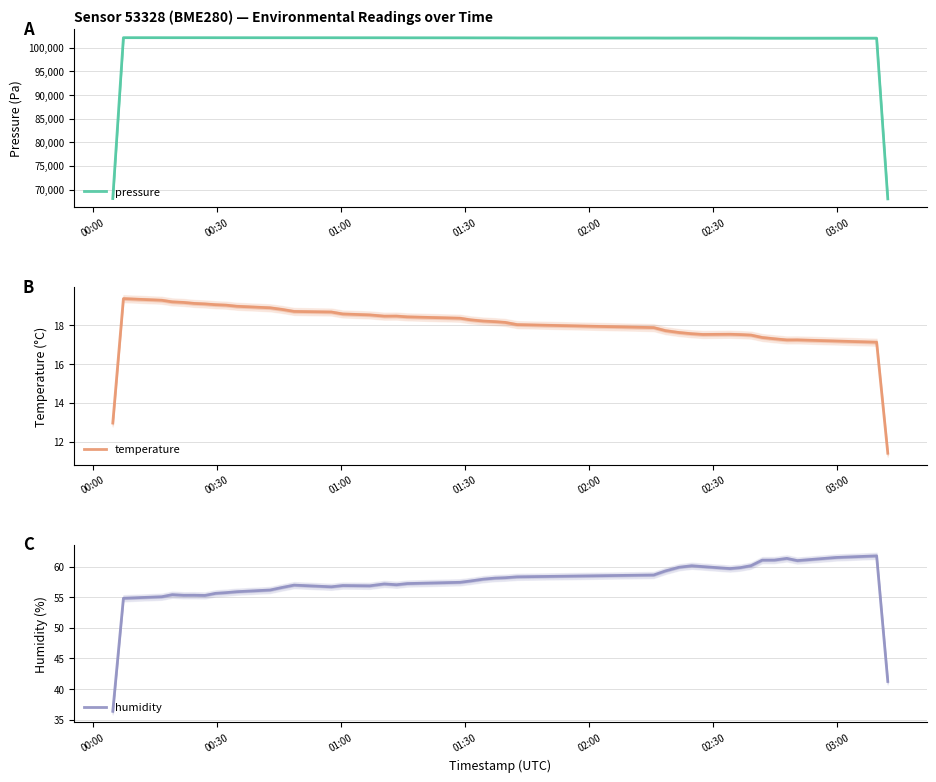

What is the lowest value of the pressure series?

68025.1